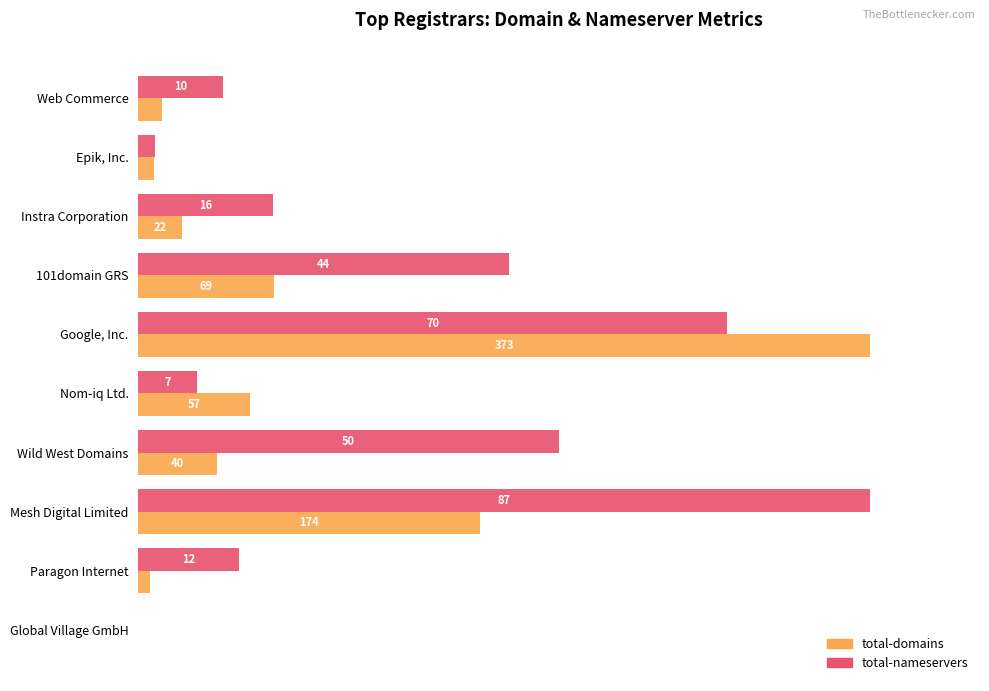

What are all the series names shown in the legend?

total-domains, total-nameservers